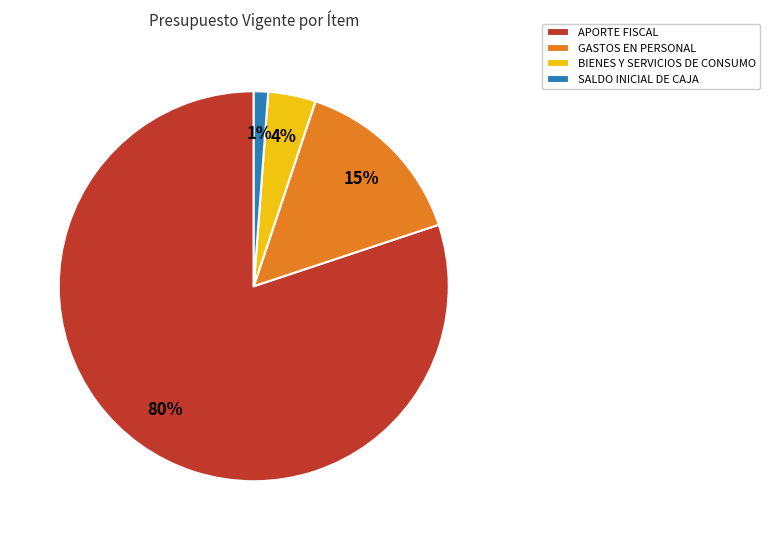

Count the number of slices in the pie.

4